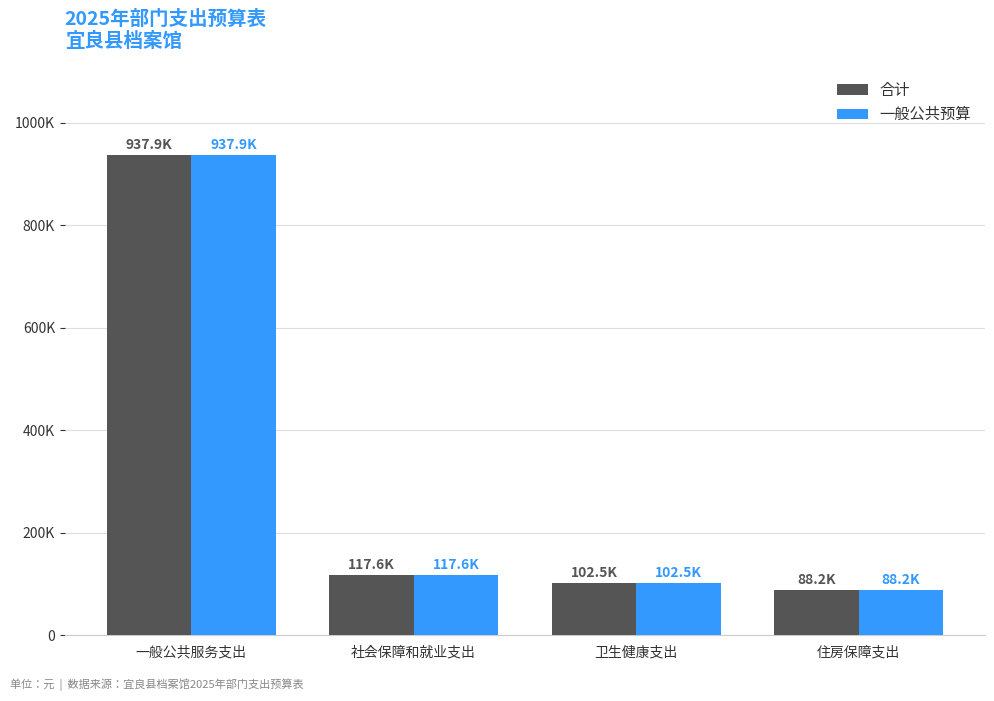

What is the total value across all series at 卫生健康支出?

205005.5